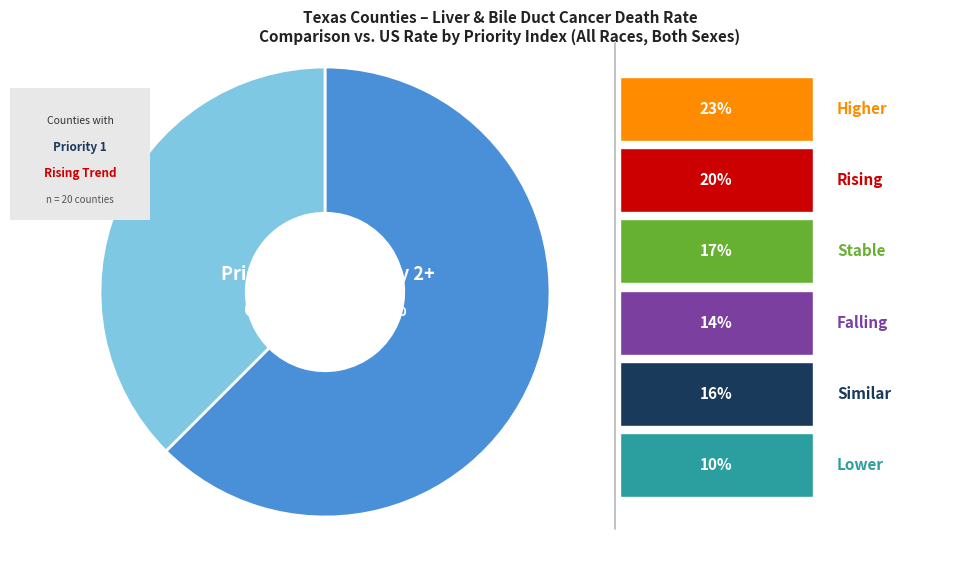

Approximately how many times larger is the value at Higher compared to Rising?

1.1